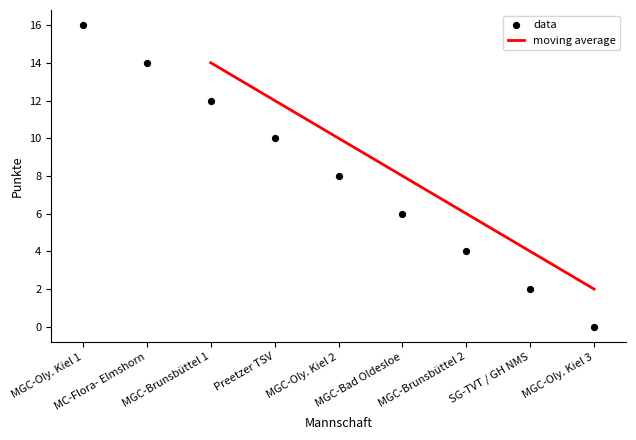

Between MGC-Oly. Kiel 3 and MGC-Bad Oldesloe, which is larger?

MGC-Bad Oldesloe